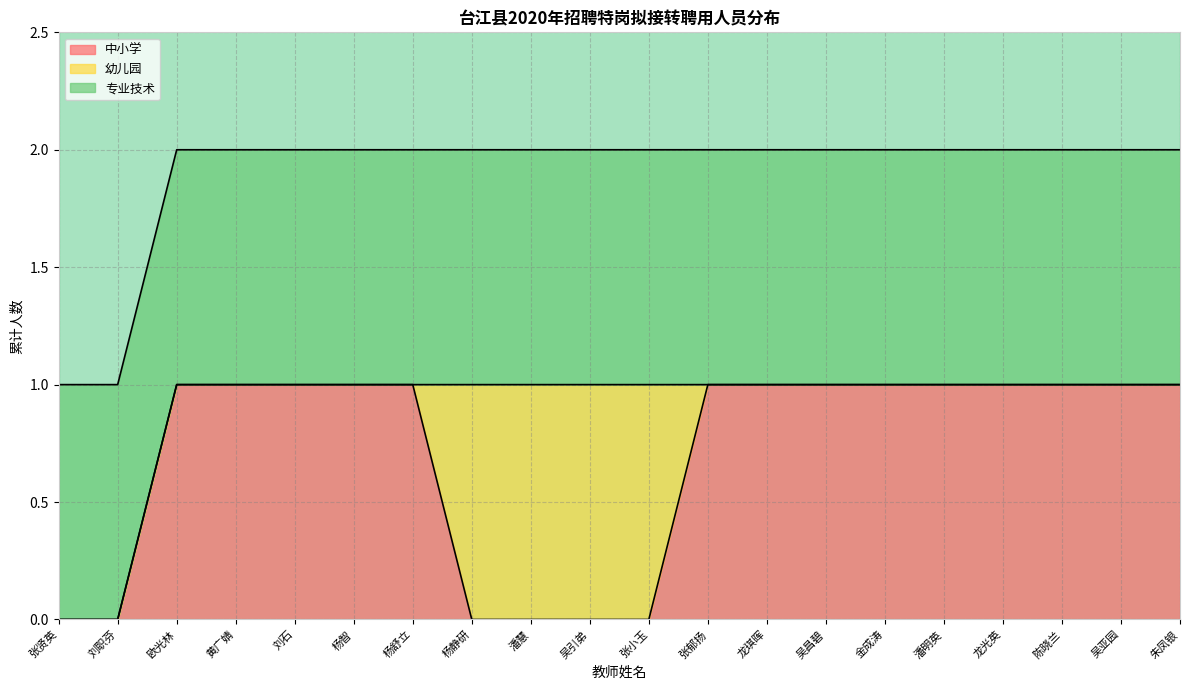

What is the difference between the highest and lowest values at 朱凤银?

1